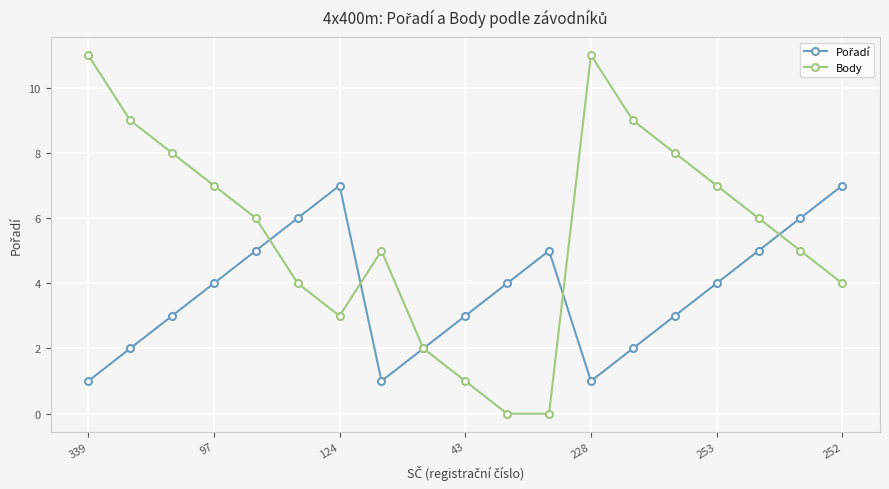

What is the value of the Body point at the 18th from the left?

5